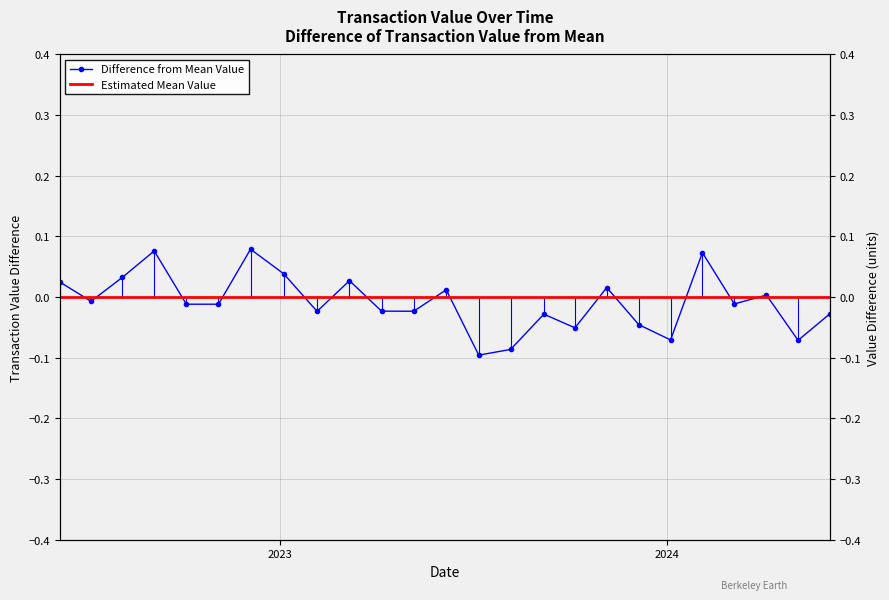

How many times do Estimated Mean Value and Difference from Mean Value cross each other?

15